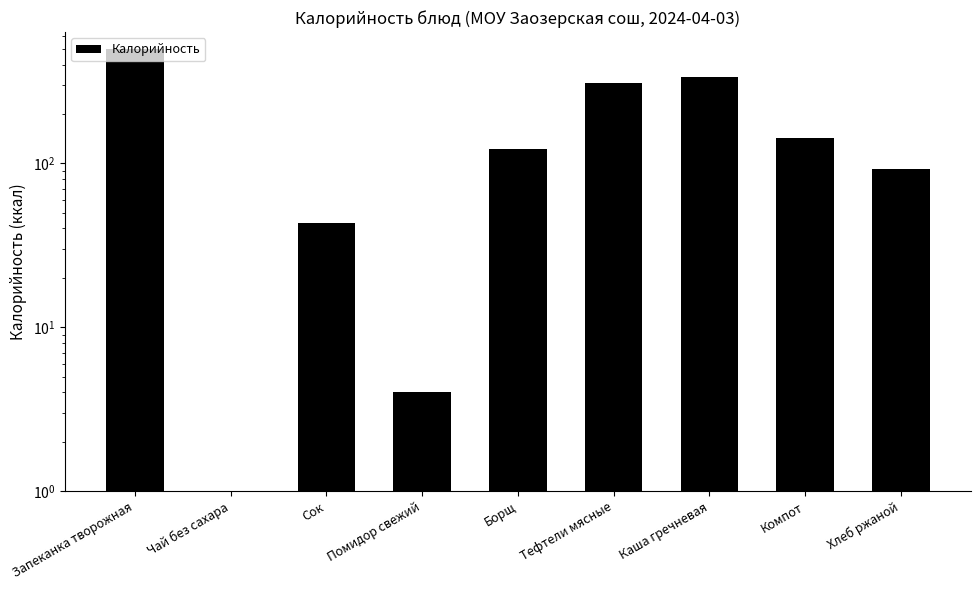

Does the chart contain stacked bars?

No